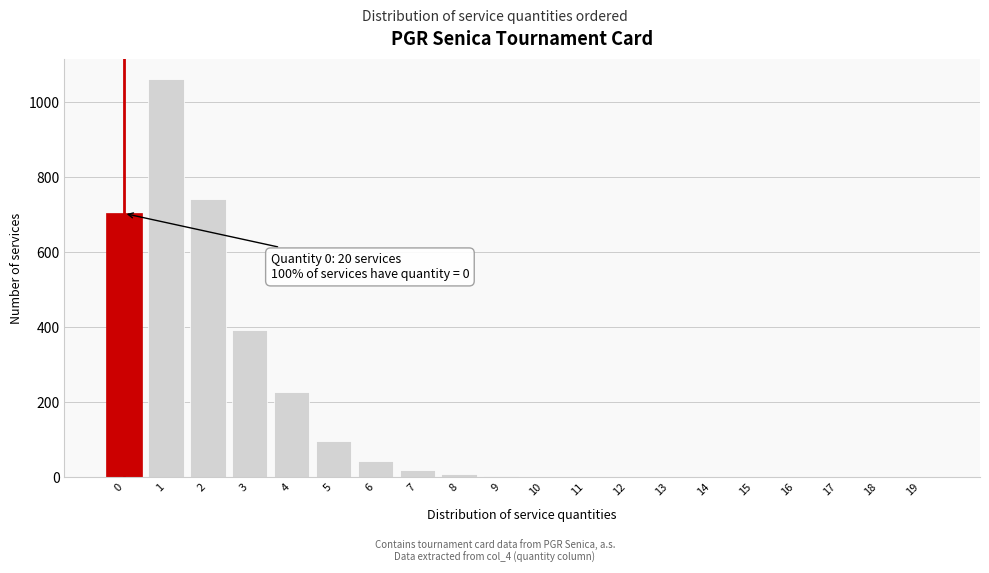

What is the maximum value shown in the chart?

1062